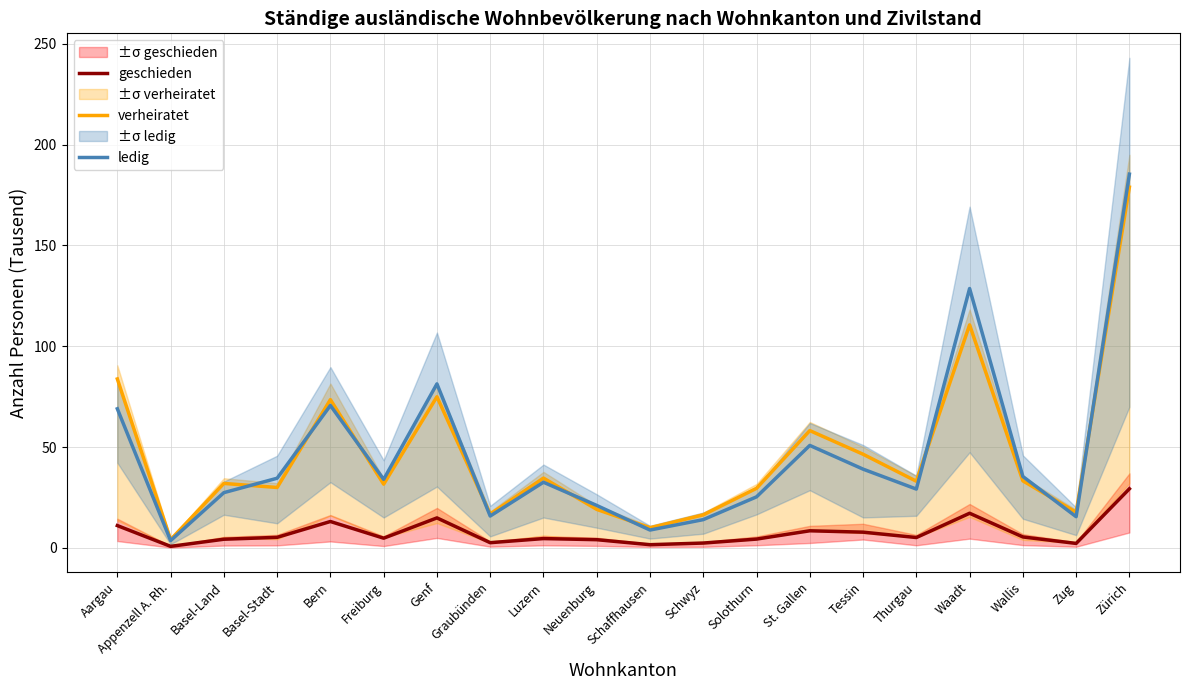

What position from the right is Graubünden?

13